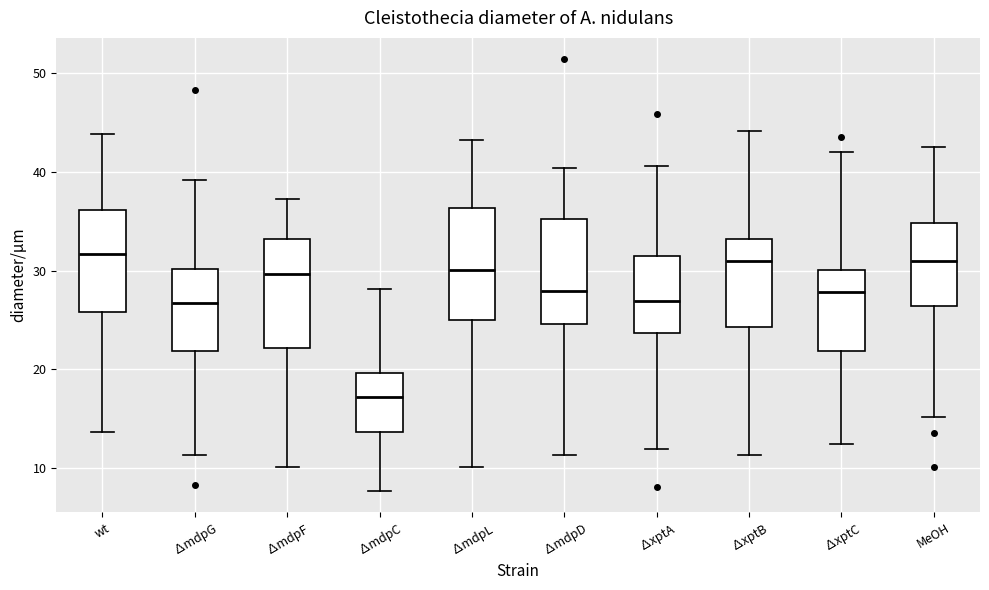

Reading left to right, transcribe this box plot: for each box, give where its median line is, the range the box spans, and where its two whiskers end, as read against the y-axis. The values are not printed on the chart, so give them approximately, as read against the axis.

wt: median 32, box 26 to 36, whiskers 14 to 44
∆mdpG: median 27, box 22 to 30, whiskers 11 to 39
∆mdpF: median 30, box 22 to 33, whiskers 10 to 37
∆mdpC: median 17, box 14 to 20, whiskers 8 to 28
∆mdpL: median 30, box 25 to 36, whiskers 10 to 43
∆mdpD: median 28, box 25 to 35, whiskers 11 to 40
∆xptA: median 27, box 24 to 32, whiskers 12 to 41
∆xptB: median 31, box 24 to 33, whiskers 11 to 44
∆xptC: median 28, box 22 to 30, whiskers 12 to 42
MeOH: median 31, box 26 to 35, whiskers 15 to 42